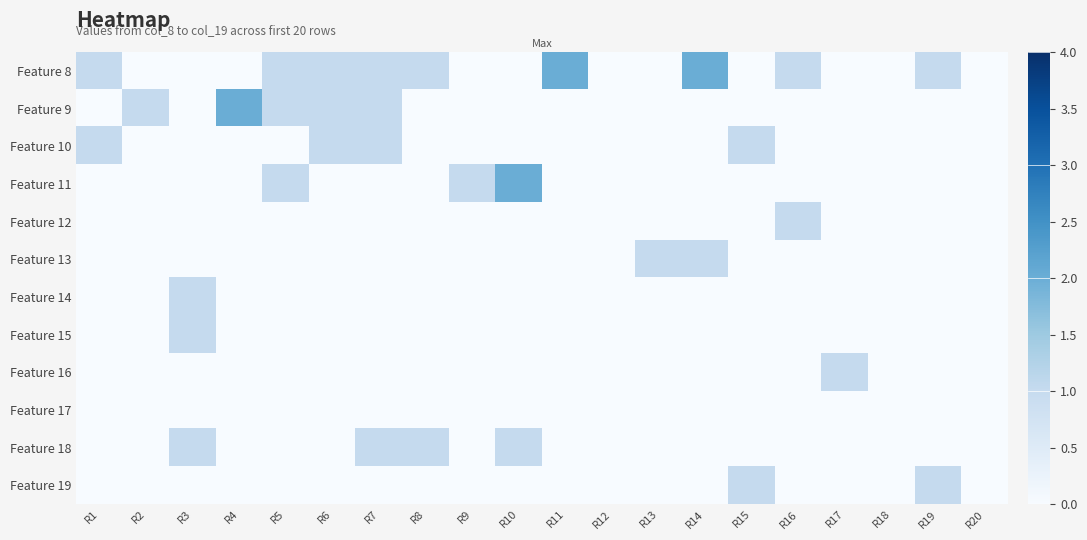

Reading right to left, what are all the values shown in this chart?

Feature 8: R20=0	R19=1	R18=0	R17=0	R16=1	R15=0	R14=2	R13=0	R12=0	R11=2	R10=0	R9=0	R8=1	R7=1	R6=1	R5=1	R4=0	R3=0	R2=0	R1=1
Feature 9: R20=0	R19=0	R18=0	R17=0	R16=0	R15=0	R14=0	R13=0	R12=0	R11=0	R10=0	R9=0	R8=0	R7=1	R6=1	R5=1	R4=2	R3=0	R2=1	R1=0
Feature 10: R20=0	R19=0	R18=0	R17=0	R16=0	R15=1	R14=0	R13=0	R12=0	R11=0	R10=0	R9=0	R8=0	R7=1	R6=1	R5=0	R4=0	R3=0	R2=0	R1=1
Feature 11: R20=0	R19=0	R18=0	R17=0	R16=0	R15=0	R14=0	R13=0	R12=0	R11=0	R10=2	R9=1	R8=0	R7=0	R6=0	R5=1	R4=0	R3=0	R2=0	R1=0
Feature 12: R20=0	R19=0	R18=0	R17=0	R16=1	R15=0	R14=0	R13=0	R12=0	R11=0	R10=0	R9=0	R8=0	R7=0	R6=0	R5=0	R4=0	R3=0	R2=0	R1=0
Feature 13: R20=0	R19=0	R18=0	R17=0	R16=0	R15=0	R14=1	R13=1	R12=0	R11=0	R10=0	R9=0	R8=0	R7=0	R6=0	R5=0	R4=0	R3=0	R2=0	R1=0
Feature 14: R20=0	R19=0	R18=0	R17=0	R16=0	R15=0	R14=0	R13=0	R12=0	R11=0	R10=0	R9=0	R8=0	R7=0	R6=0	R5=0	R4=0	R3=1	R2=0	R1=0
Feature 15: R20=0	R19=0	R18=0	R17=0	R16=0	R15=0	R14=0	R13=0	R12=0	R11=0	R10=0	R9=0	R8=0	R7=0	R6=0	R5=0	R4=0	R3=1	R2=0	R1=0
Feature 16: R20=0	R19=0	R18=0	R17=1	R16=0	R15=0	R14=0	R13=0	R12=0	R11=0	R10=0	R9=0	R8=0	R7=0	R6=0	R5=0	R4=0	R3=0	R2=0	R1=0
Feature 17: R20=0	R19=0	R18=0	R17=0	R16=0	R15=0	R14=0	R13=0	R12=0	R11=0	R10=0	R9=0	R8=0	R7=0	R6=0	R5=0	R4=0	R3=0	R2=0	R1=0
Feature 18: R20=0	R19=0	R18=0	R17=0	R16=0	R15=0	R14=0	R13=0	R12=0	R11=0	R10=1	R9=0	R8=1	R7=1	R6=0	R5=0	R4=0	R3=1	R2=0	R1=0
Feature 19: R20=0	R19=1	R18=0	R17=0	R16=0	R15=1	R14=0	R13=0	R12=0	R11=0	R10=0	R9=0	R8=0	R7=0	R6=0	R5=0	R4=0	R3=0	R2=0	R1=0